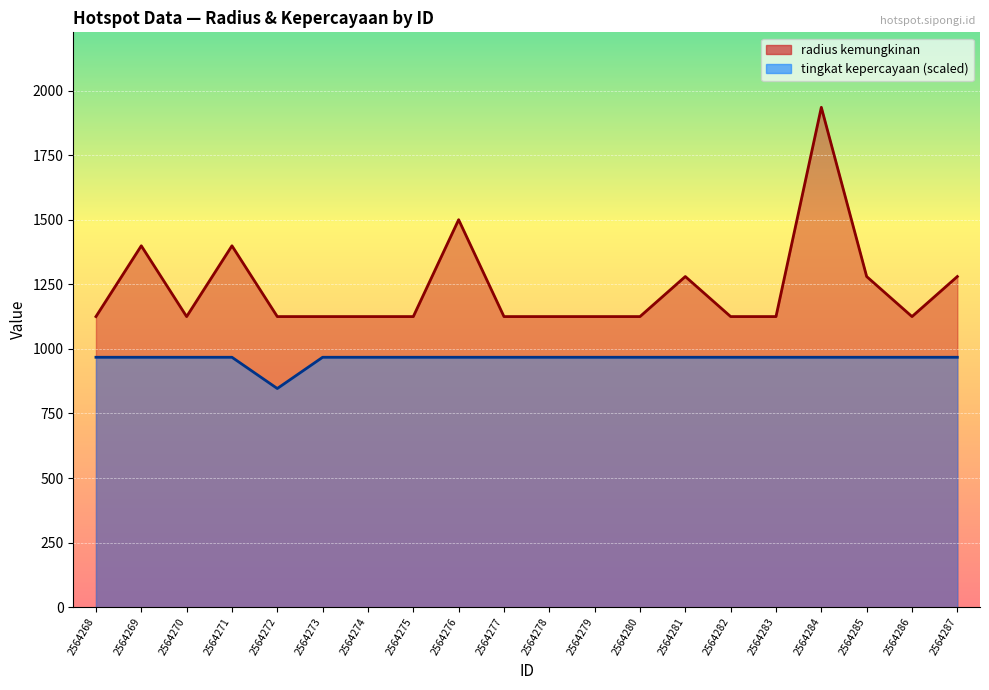

What is the greatest value displayed?

1935.0